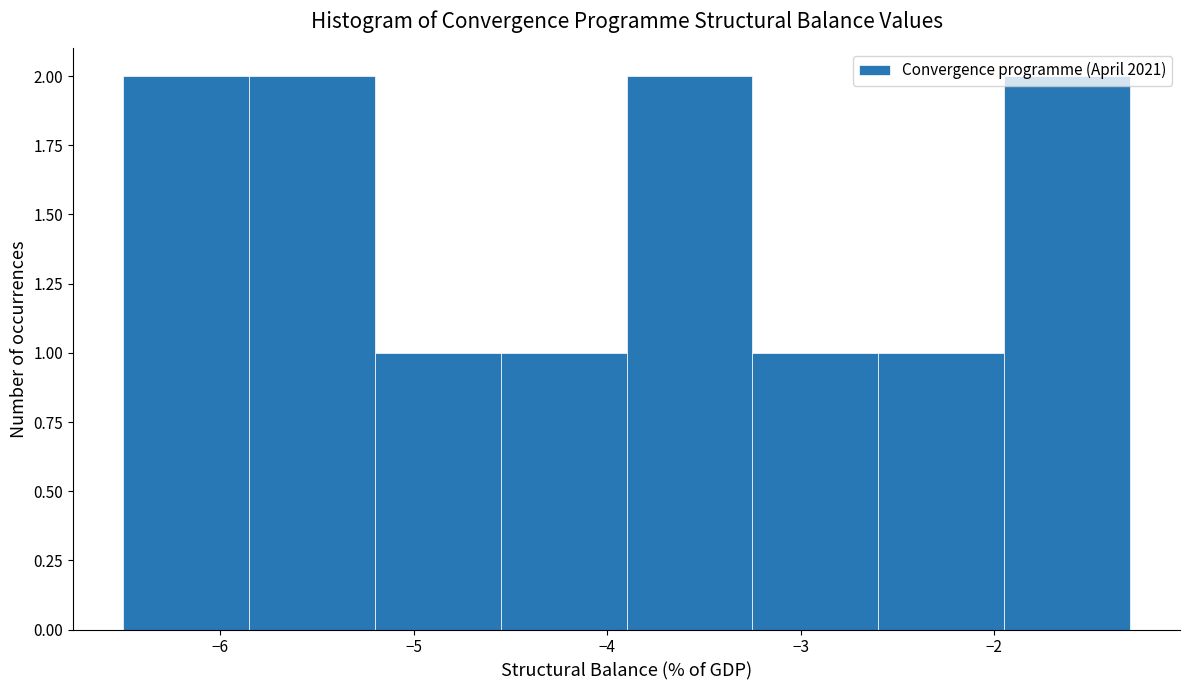

What is the height of the bar covering -5.85 to -5.20 on the x-axis? Neither the bar edges nor the heights are printed on the chart, so give them approximately, as read against the axes.

2